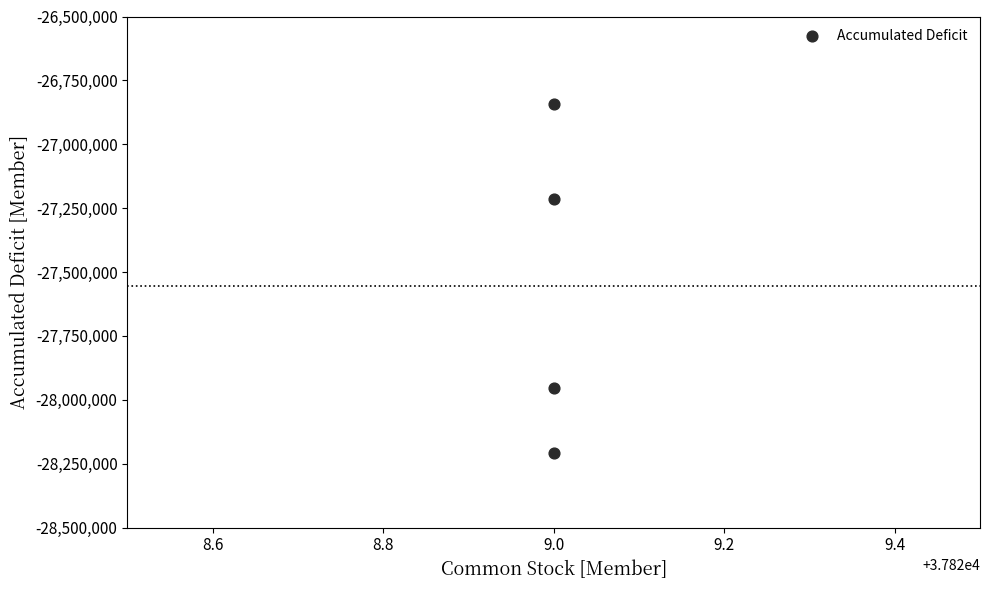

What is the range of Y values (max minus min)?

1363920